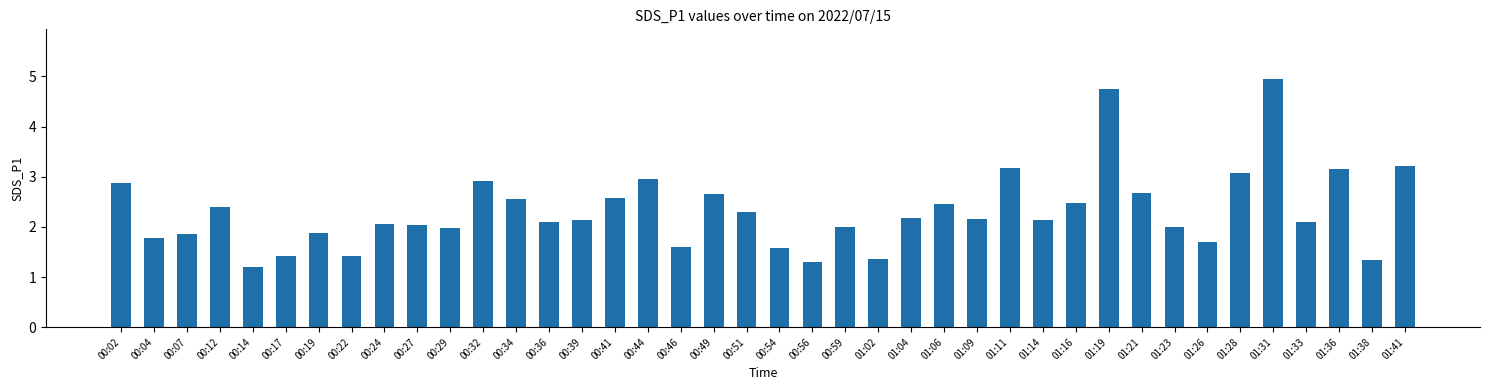

The chart shows a value of 2.5 at 00:19. True or false?

False